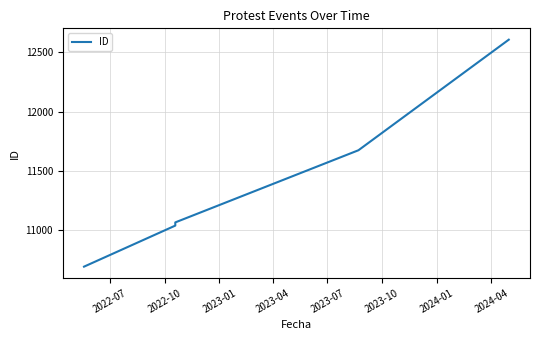

True or false: the data has more than 1 interior local peaks.

False